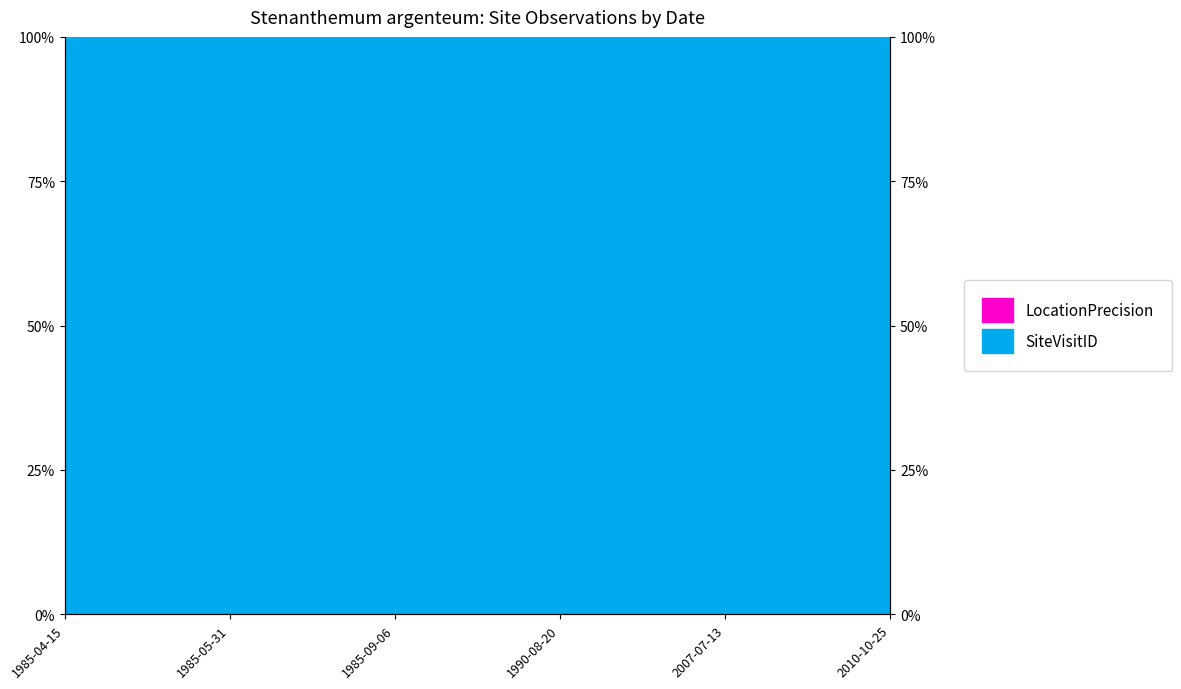

Which has a higher value, 1985-04-15 or 1990-08-20?

1990-08-20